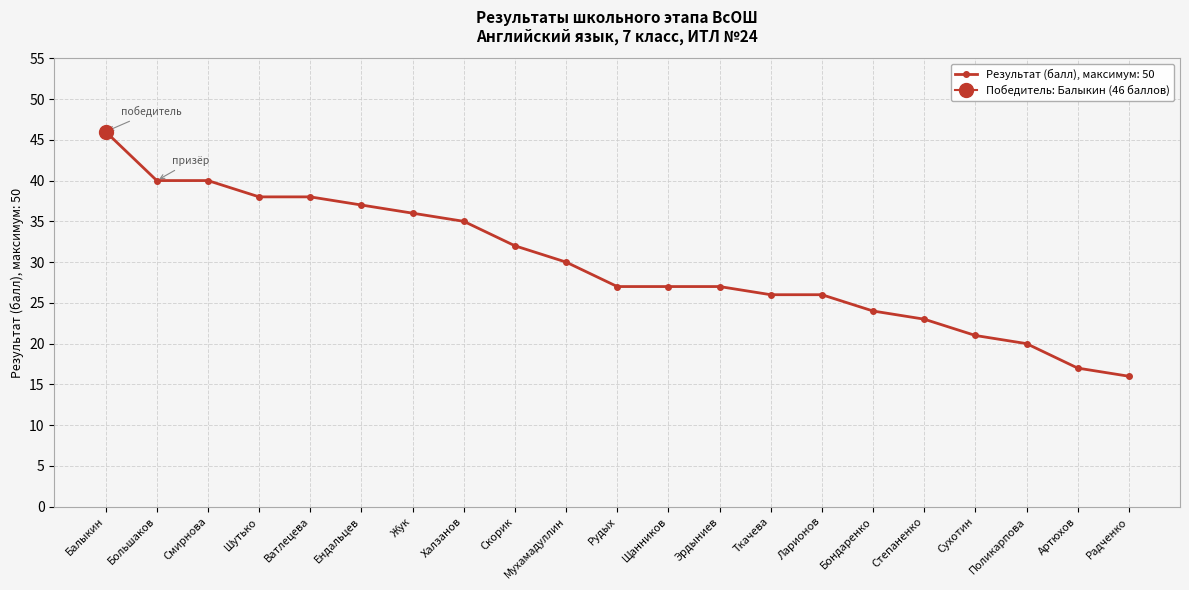

Which label corresponds to the smallest value in the chart?

Радченко